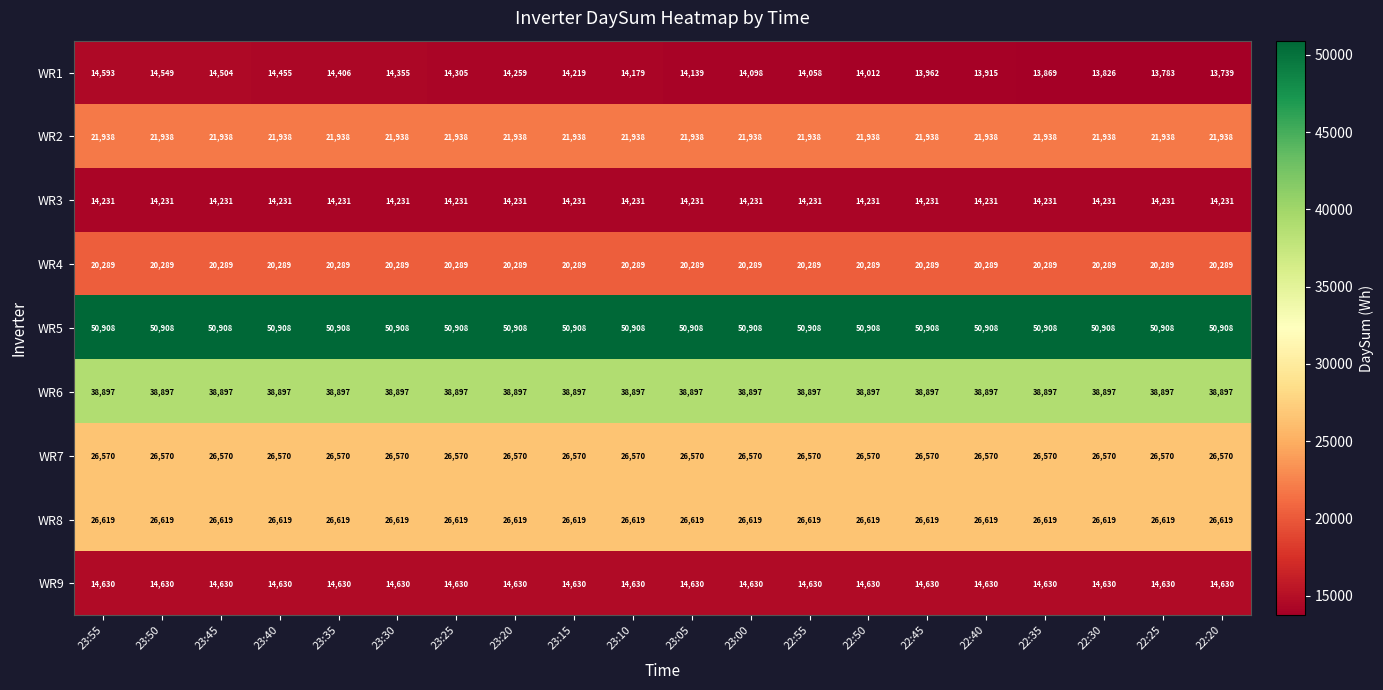

Which series has the widest spread of values?

WR1